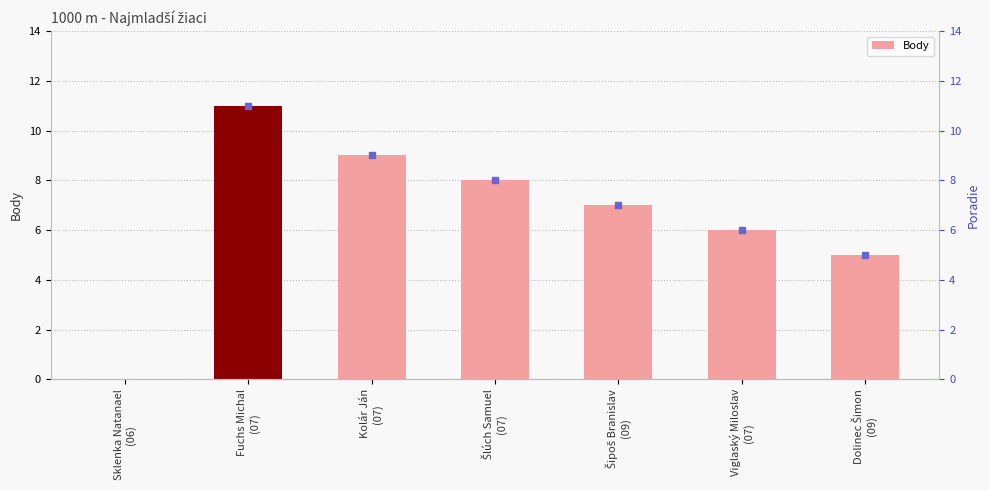

How many values exceed 7?

3